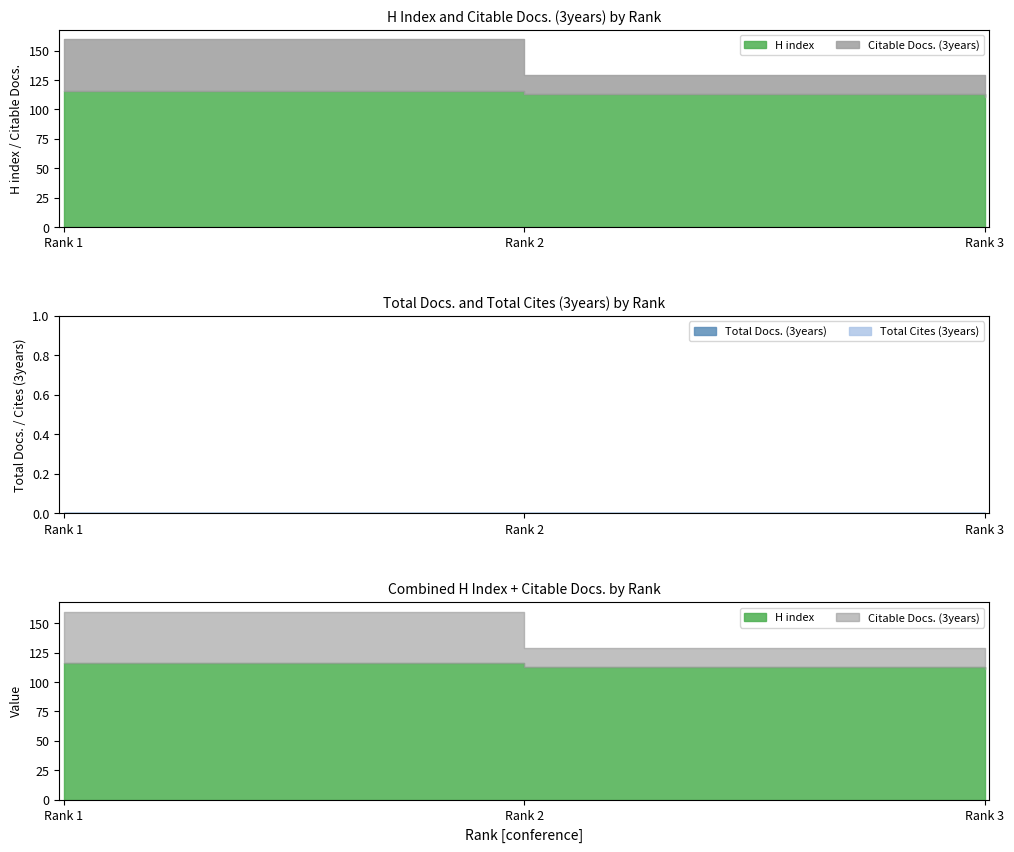

Which has a higher value, Rank 3 or Rank 1?

Rank 1